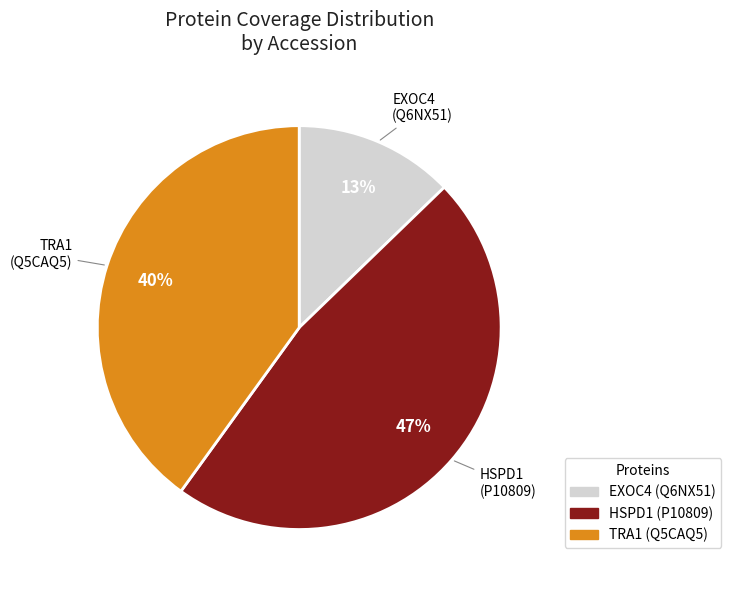

Is there any slice that represents more than half of the pie?

No